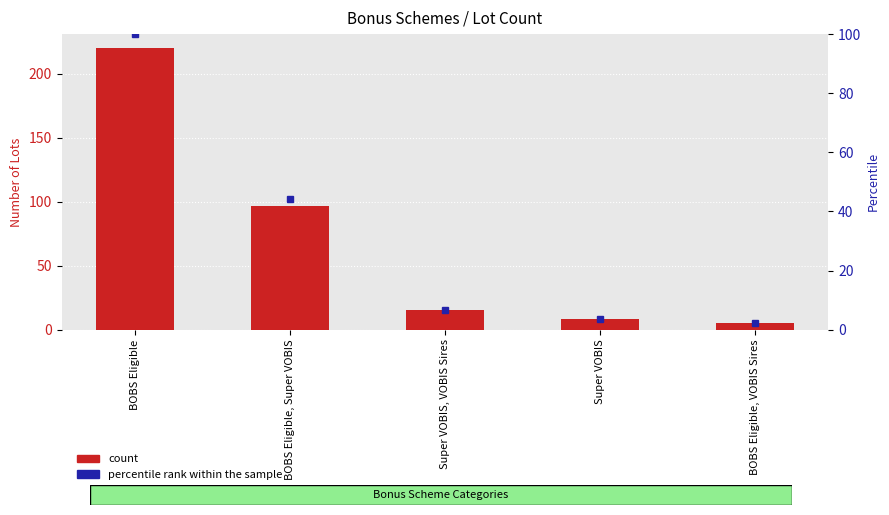

What is the sum of all percentile rank within the sample values?

156.8